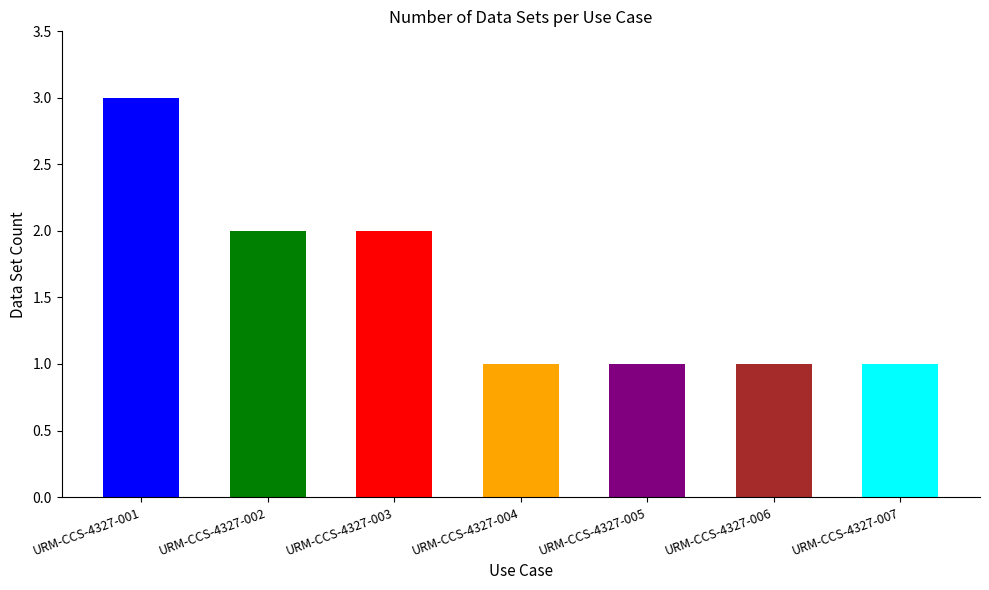

Rank the categories by value from lowest to highest.

URM-CCS-4327-004, URM-CCS-4327-005, URM-CCS-4327-006, URM-CCS-4327-007, URM-CCS-4327-002, URM-CCS-4327-003, URM-CCS-4327-001